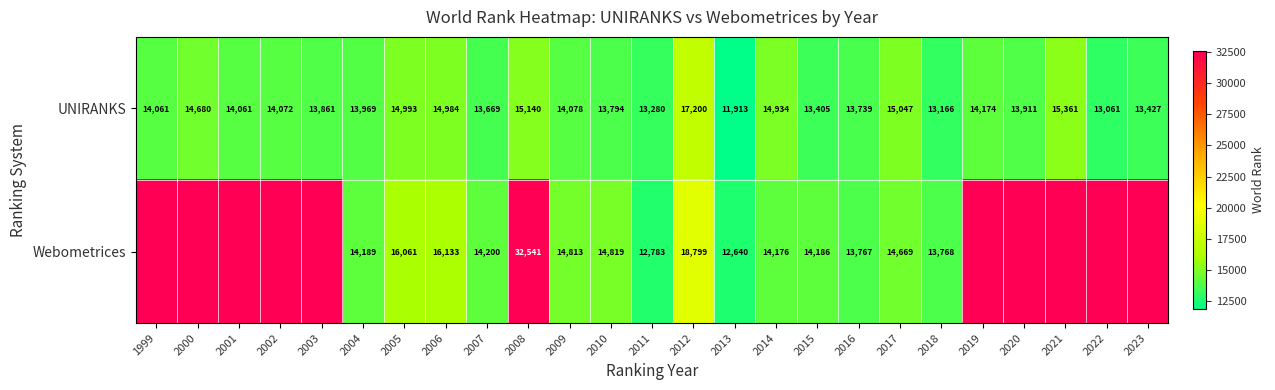

At 2010, list the series in order from smallest to largest.

UNIRANKS, Webometrices